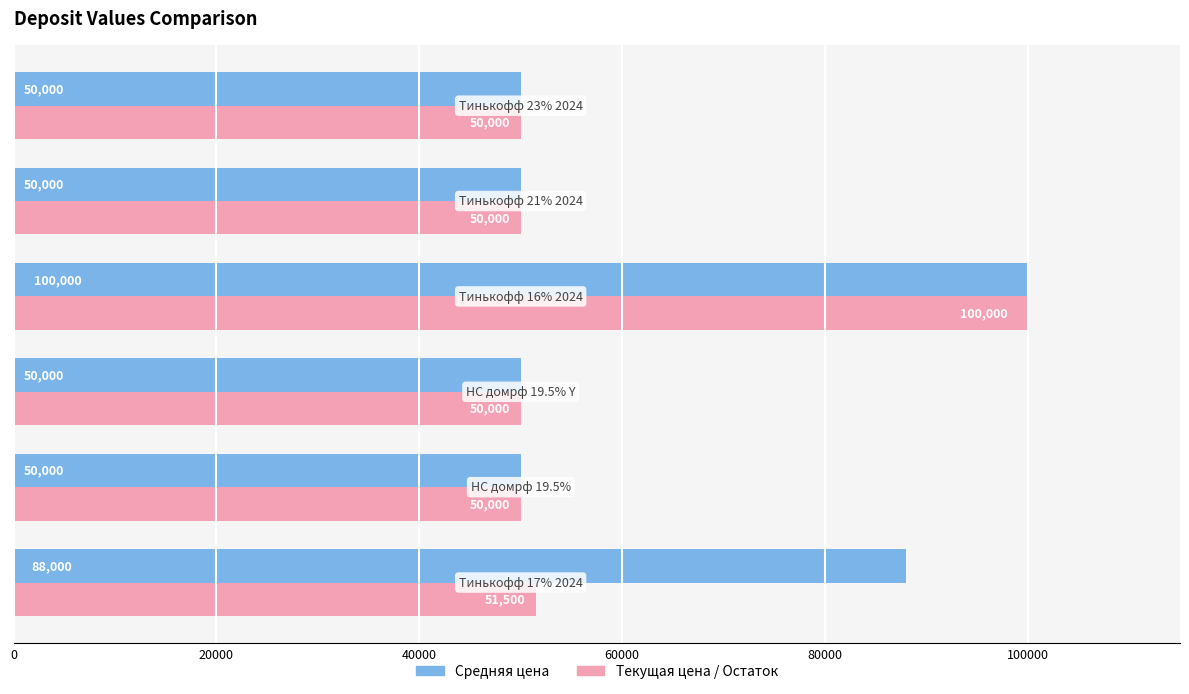

List the series in order of their overall mean, highest first.

Средняя цена, Текущая цена / Остаток